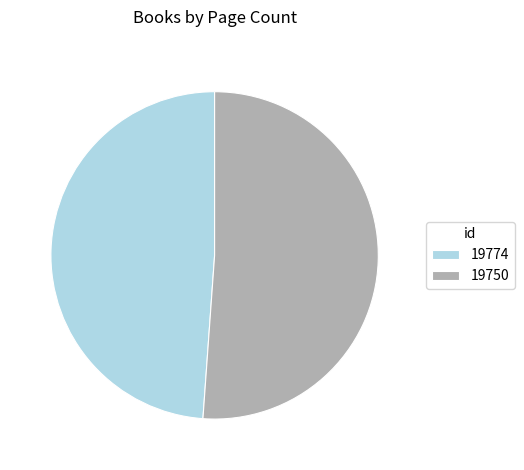

Approximately how many times larger is the value at 19750 compared to 19774?

1.0